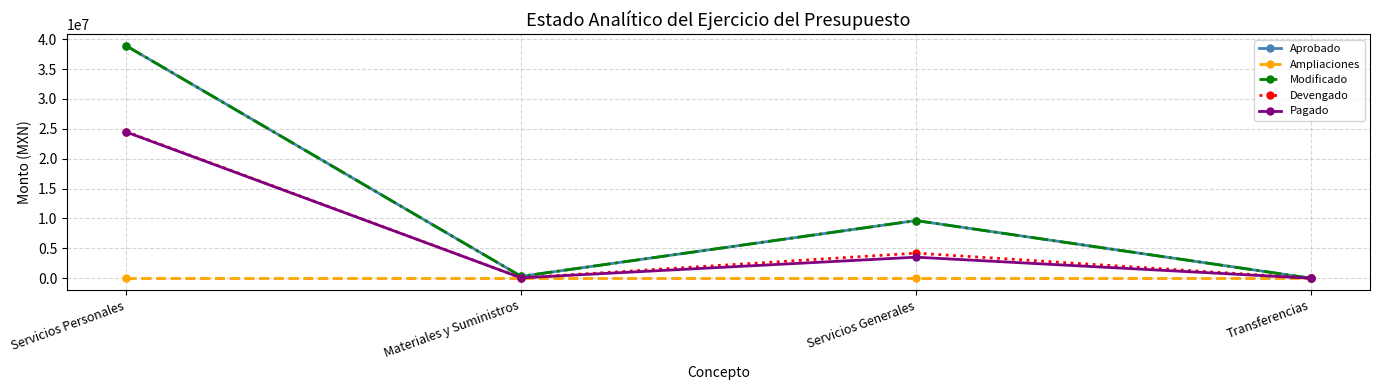

What position from the left is Transferencias?

4